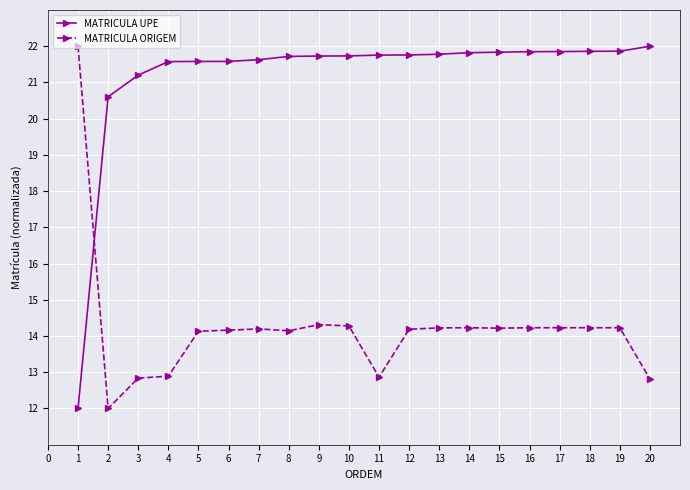

After their last crossing, which series has the higher values: MATRICULA ORIGEM or MATRICULA UPE?

MATRICULA UPE